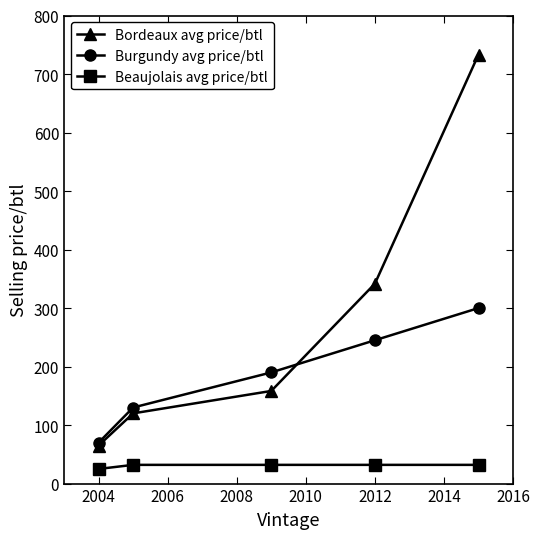

True or false: Beaujolais avg price/btl and Bordeaux avg price/btl intersect in this chart.

False